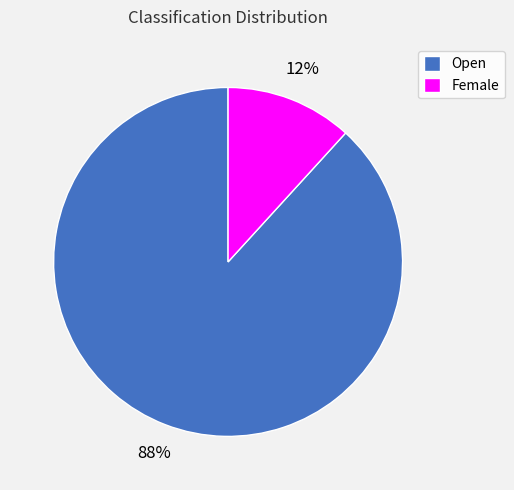

How many slices are in this pie chart?

2